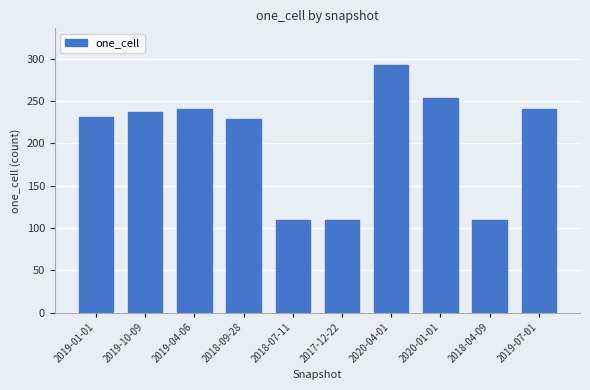

Approximately how many times larger is the value at 2019-10-09 compared to 2018-09-28?

1.0